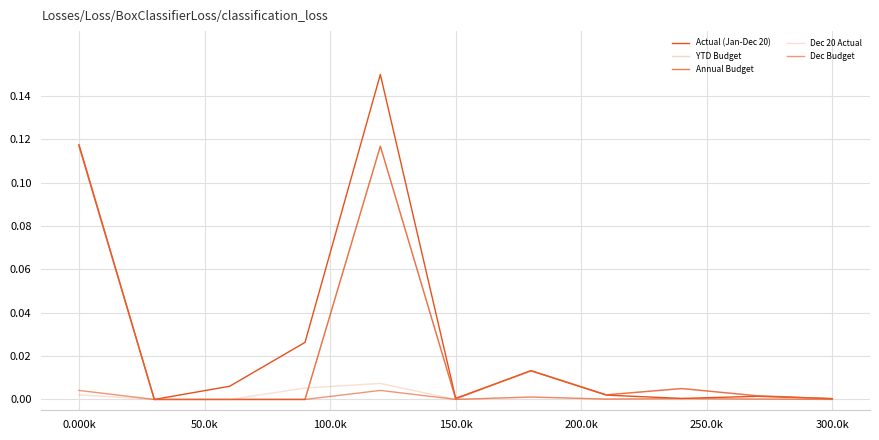

True or false: Annual Budget and YTD Budget intersect in this chart.

False